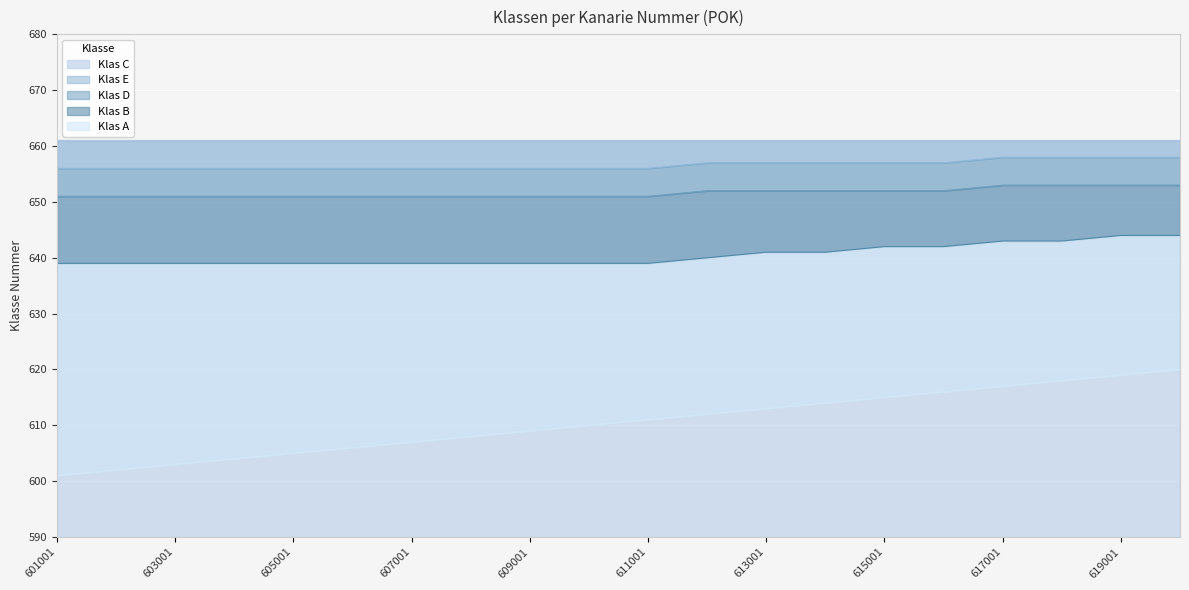

What is the value of the Klas E point at the 1st from the left?

651